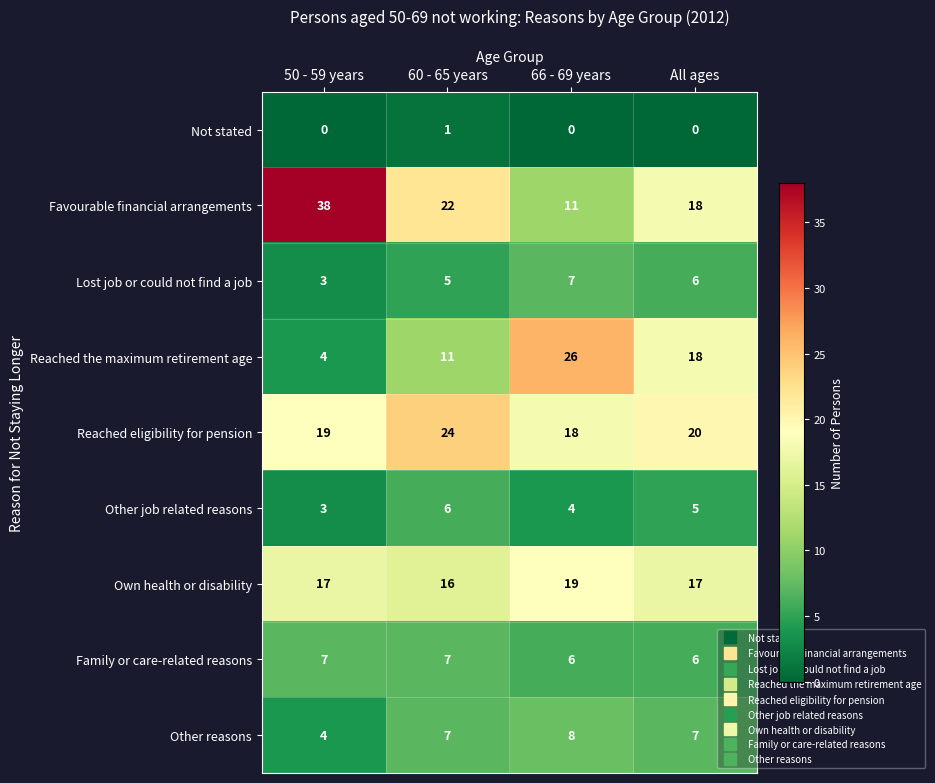

True or false: Family or care-related reasons has a value of 10 at 66 - 69 years.

False